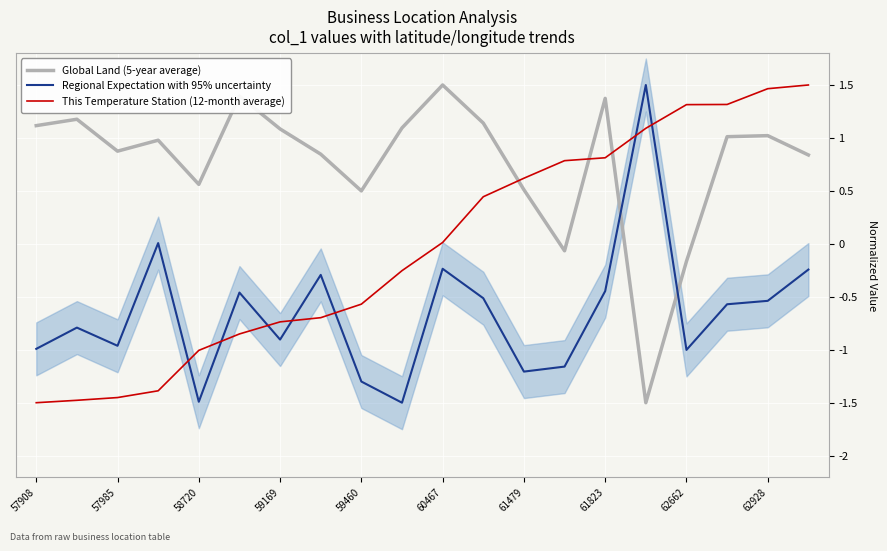

At which label does Global Land (5-year average) first exceed 1?

57908